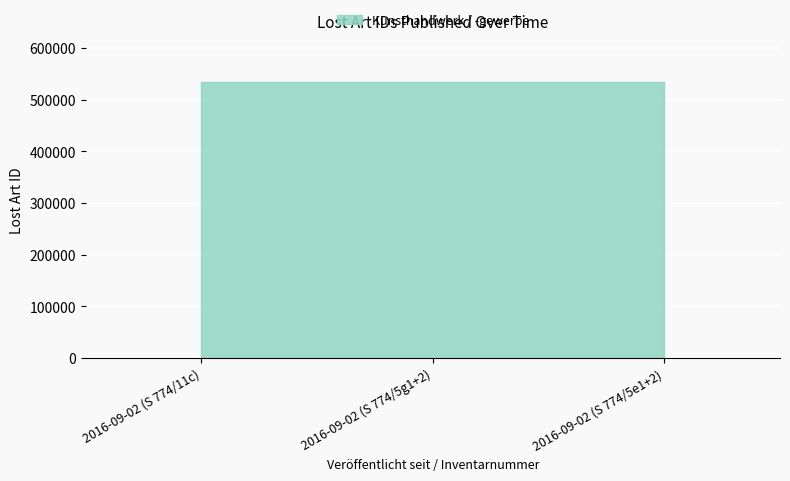

The chart shows a value of 533616 at 2016-09-02 (S 774/5e1+2). True or false?

True